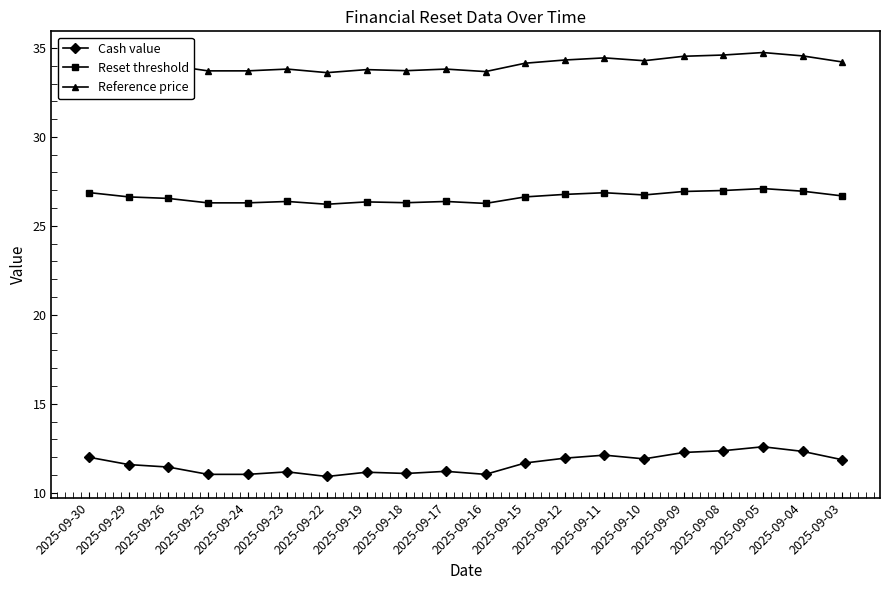

What is the difference between the Reset threshold values at 2025-09-24 and 2025-09-11?

0.6